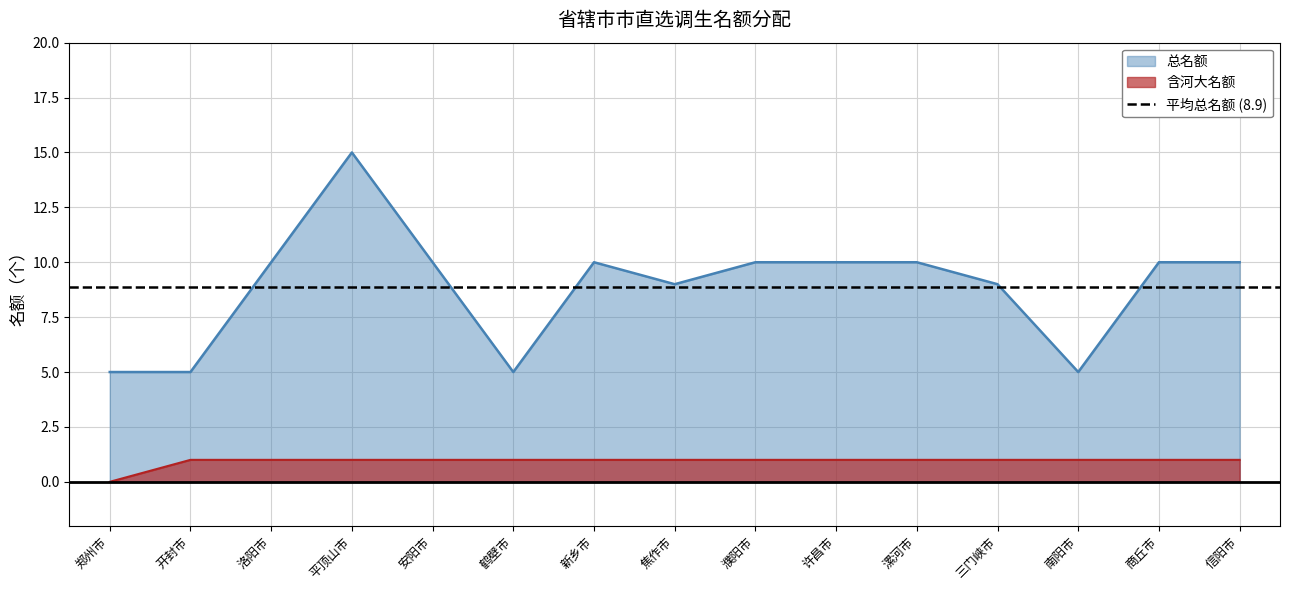

How many lines are shown in the chart?

2